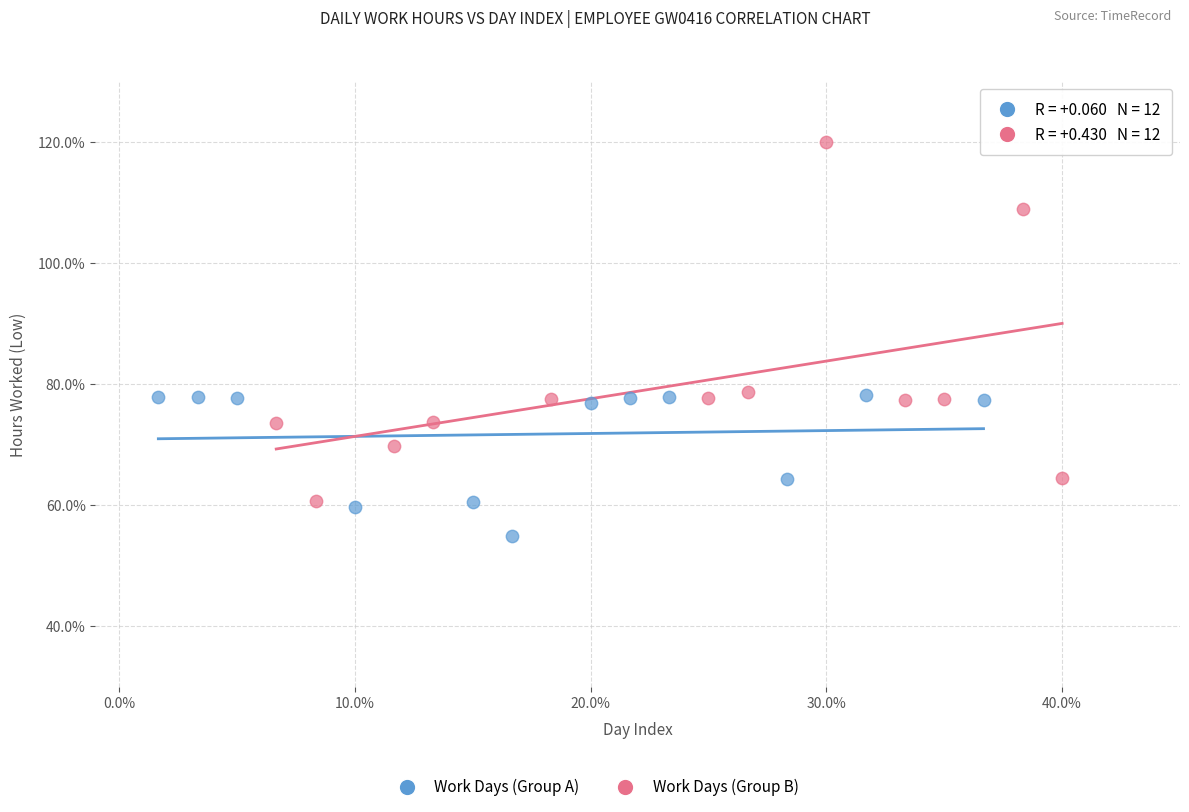

Which series has the largest Y range (max minus min)?

Work Days (Group B)